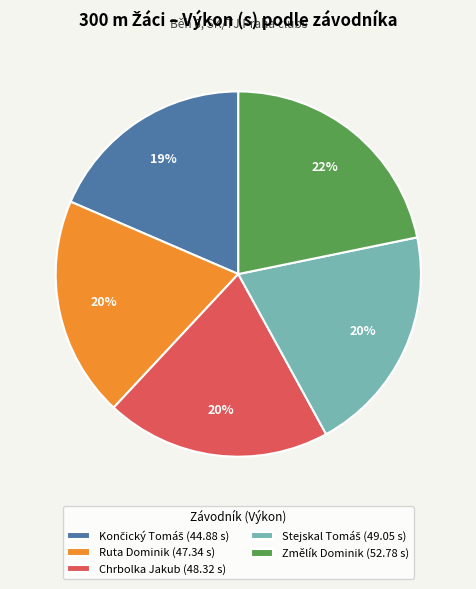

What percentage is the Ruta Dominik slice, to the nearest percent?

20%